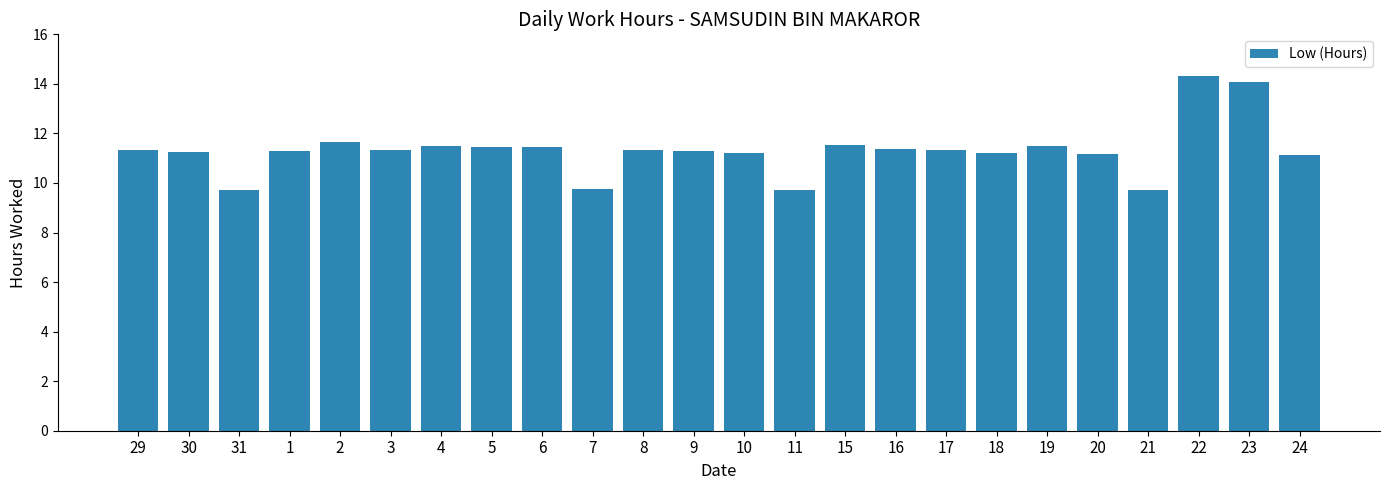

What is the difference between the values at 3 and 23?

2.7